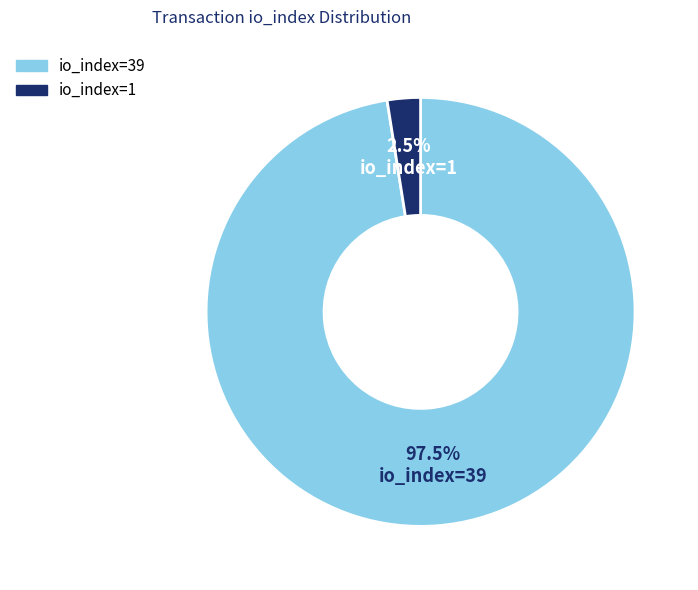

To the nearest percent, what is the difference between the largest and smallest slice percentages?

95%